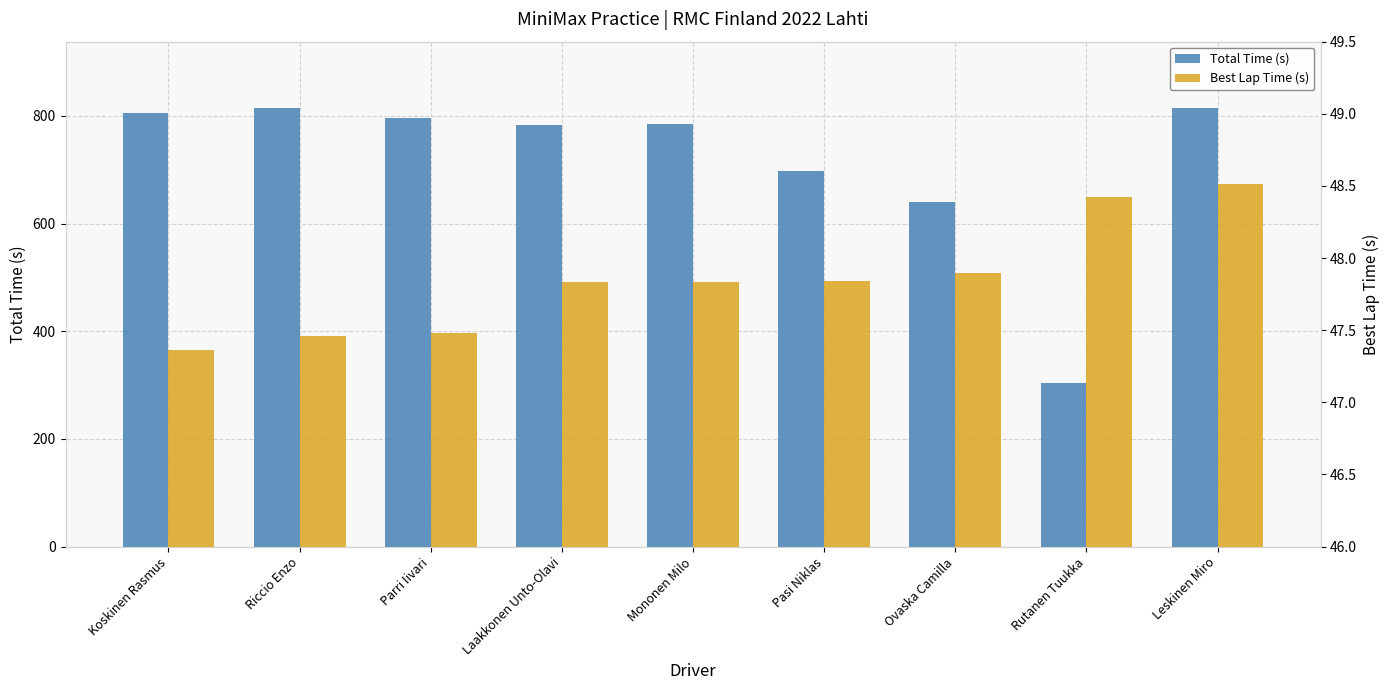

What is the sum of the Best Lap Time (s) values at Leskinen Miro and Mononen Milo?

96.3